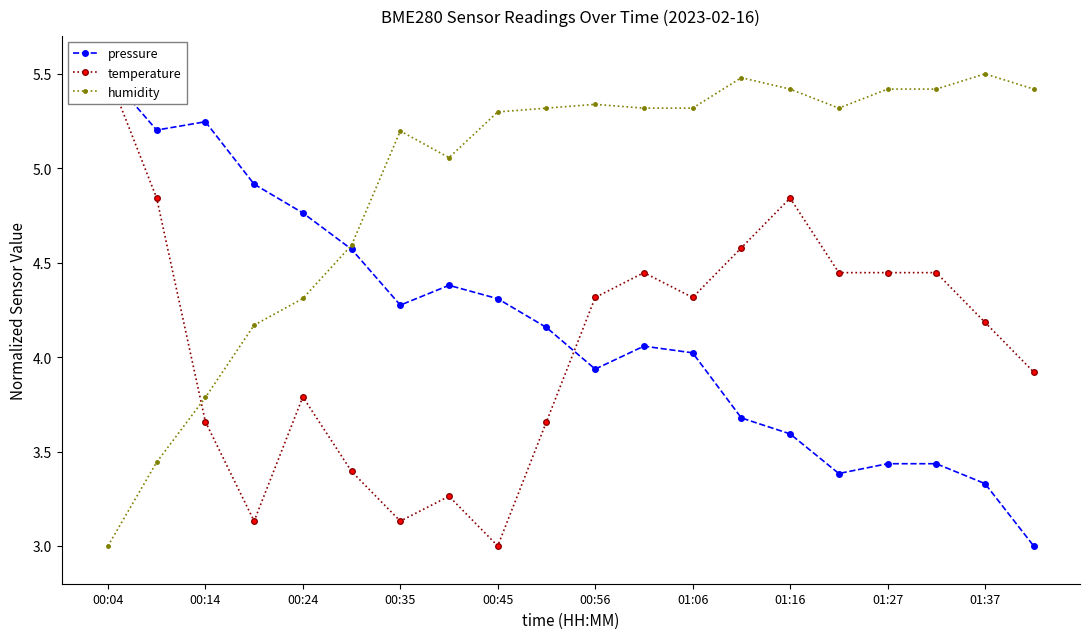

True or false: humidity has a value of 8.8 at 01:06.

False